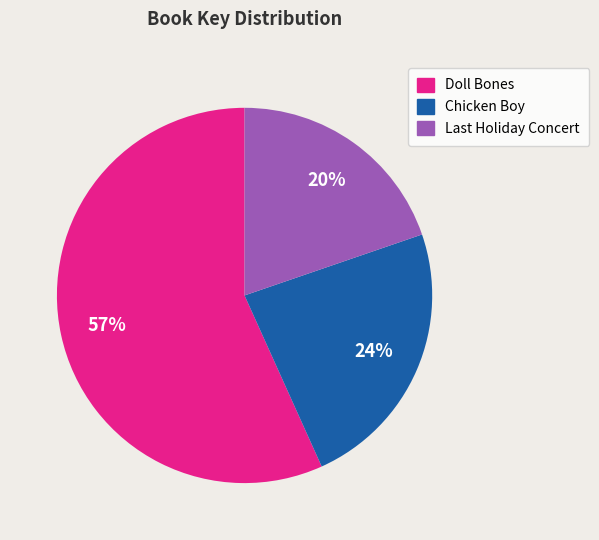

Which category has the smallest portion of the pie?

Last Holiday Concert